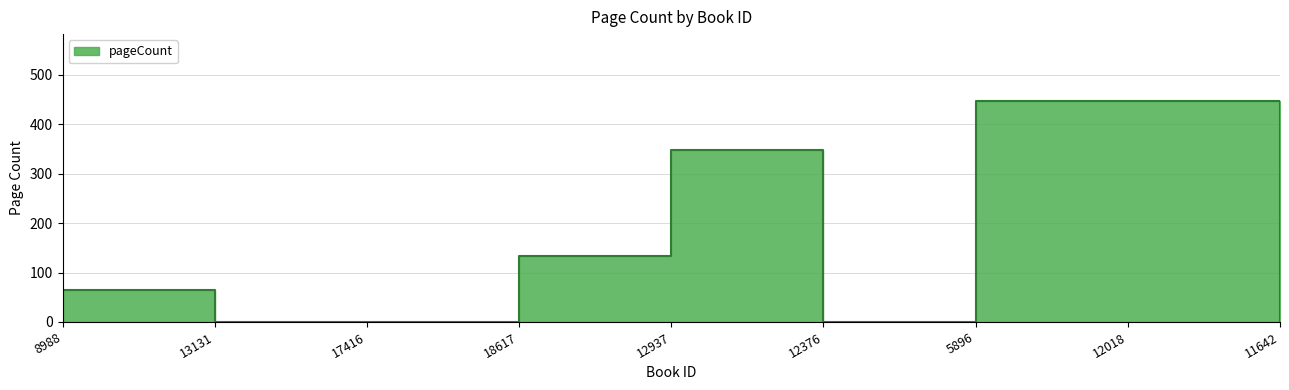

Rank the categories by value from lowest to highest.

13131, 17416, 12376, 11642, 8988, 18617, 12937, 5896, 12018